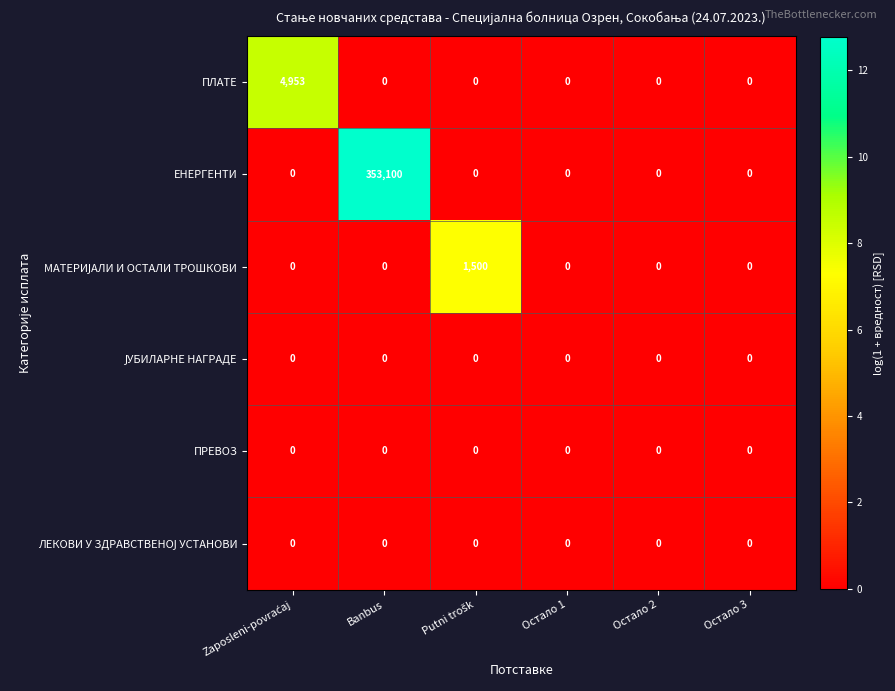

What is the highest value of the ПЛАТЕ series?

4953